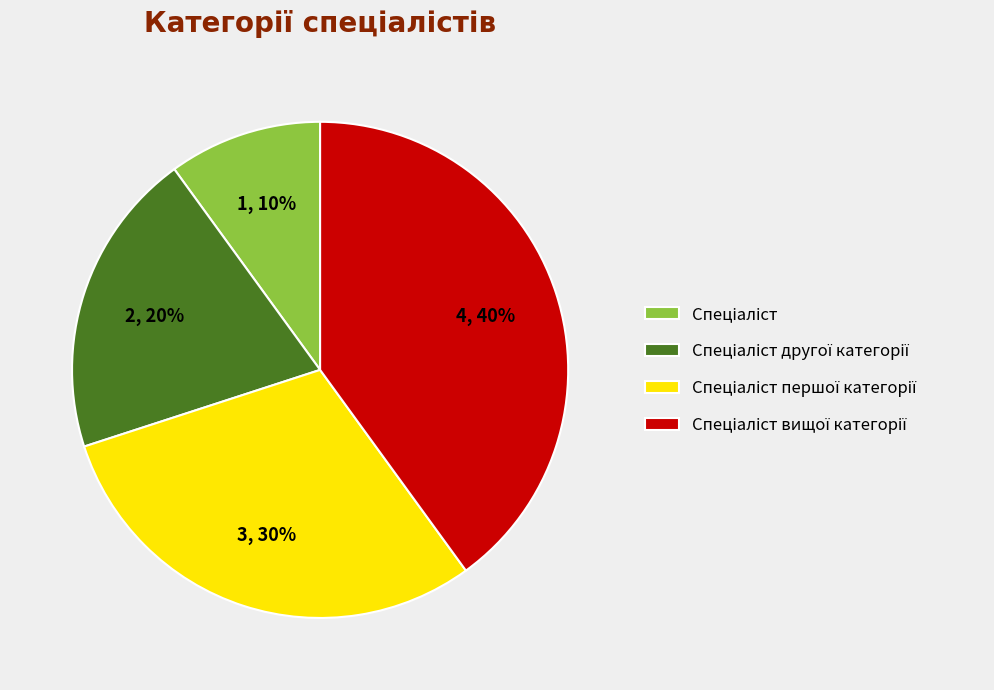

Is there a majority slice in this chart?

No